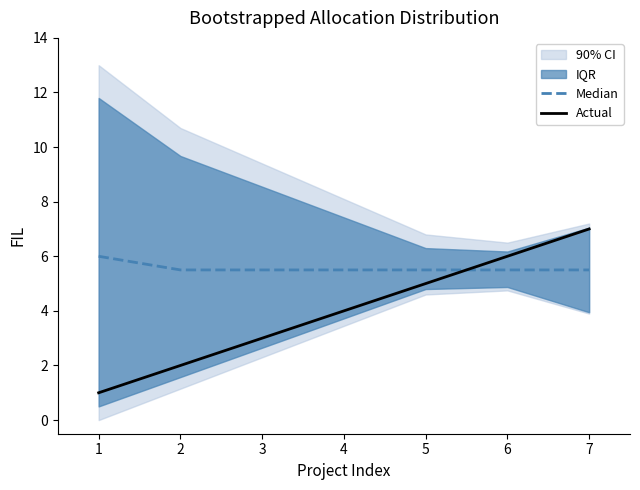

Is the value of Median at 6 greater than the value of Actual at 3?

Yes